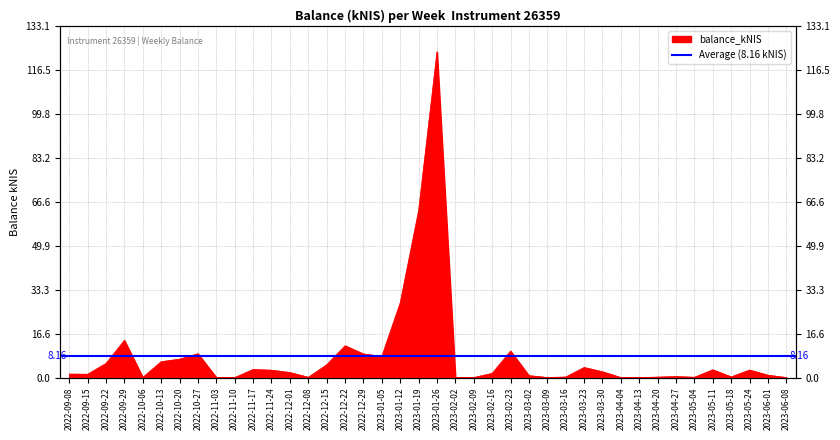

What is the change in value from 2023-02-09 to 2023-03-23?

+3.8